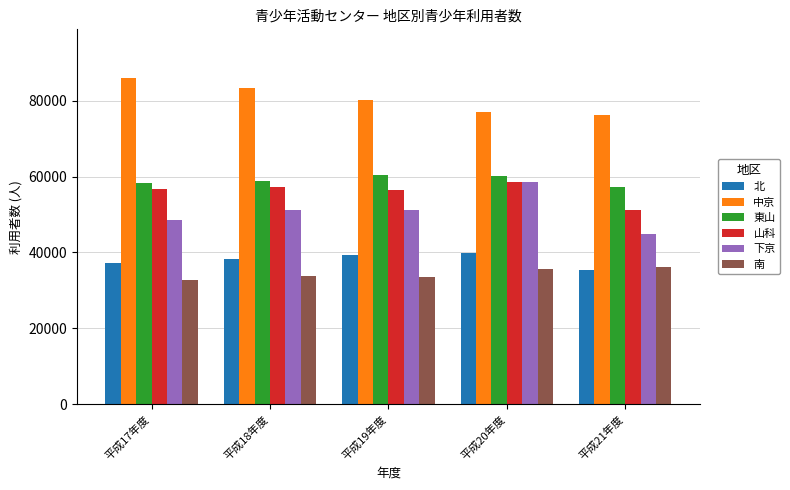

The 山科 series shows 57154 at 平成18年度. True or false?

True